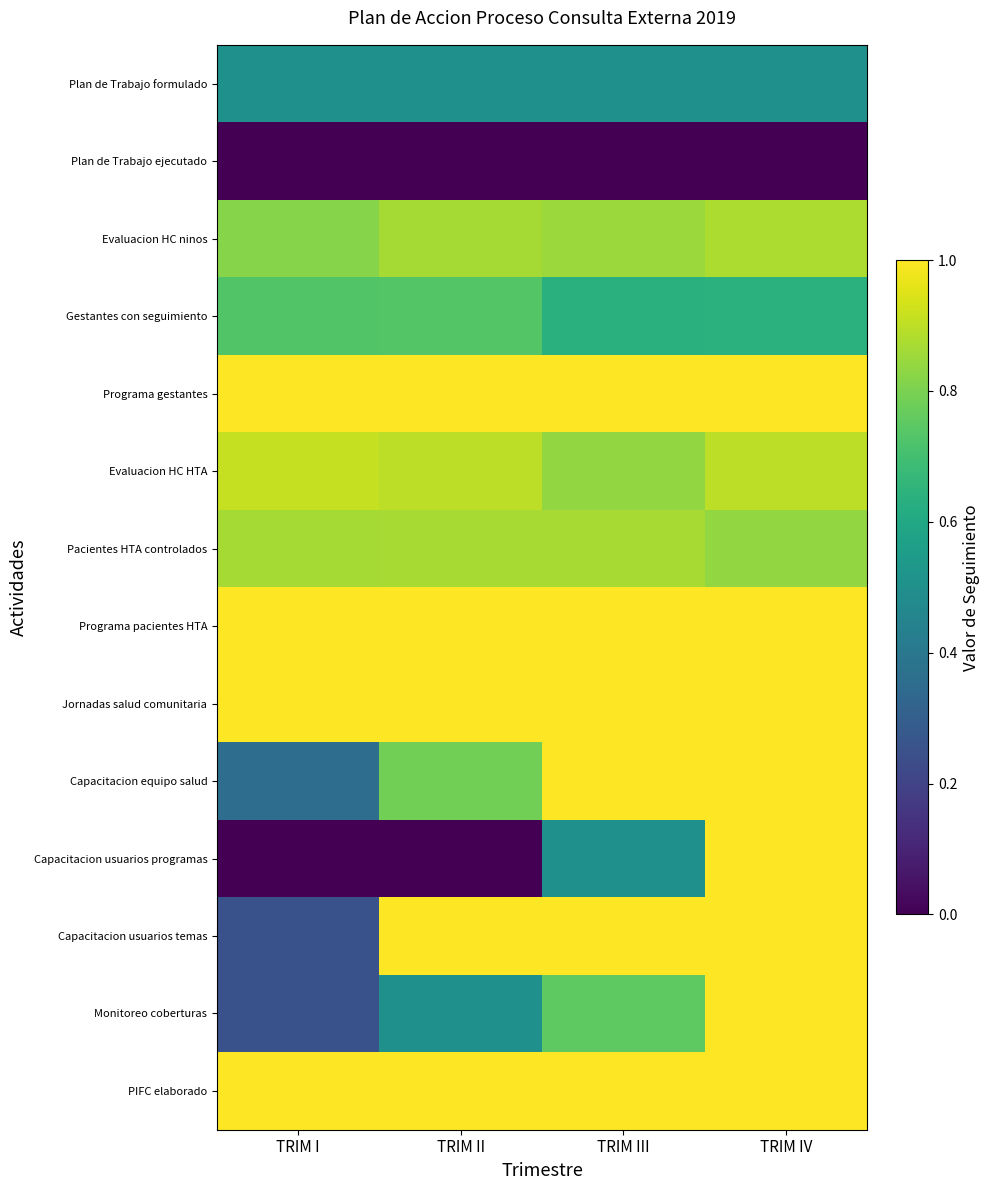

List the series in order of their peak value, highest first.

Programa gestantes, Programa pacientes HTA, Jornadas salud comunitaria, Capacitacion equipo salud, Capacitacion usuarios programas, Capacitacion usuarios temas, Monitoreo coberturas, PIFC elaborado, Evaluacion HC HTA, Evaluacion HC ninos, Pacientes HTA controlados, Gestantes con seguimiento, Plan de Trabajo formulado, Plan de Trabajo ejecutado